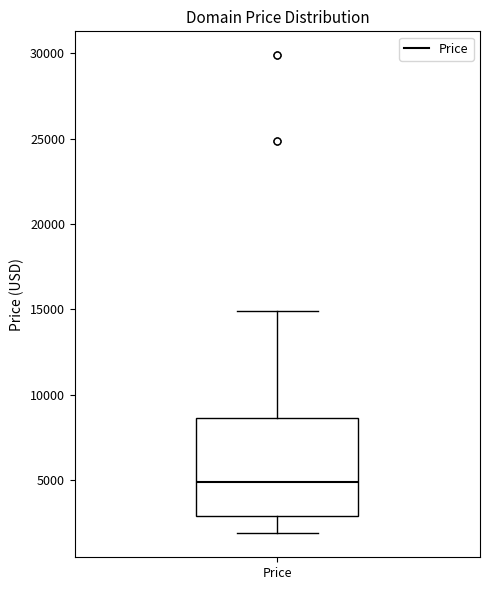

Where does the upper whisker of the box for Price end on the y-axis? The values are not printed on the chart, so give them approximately, as read against the axis.

15000